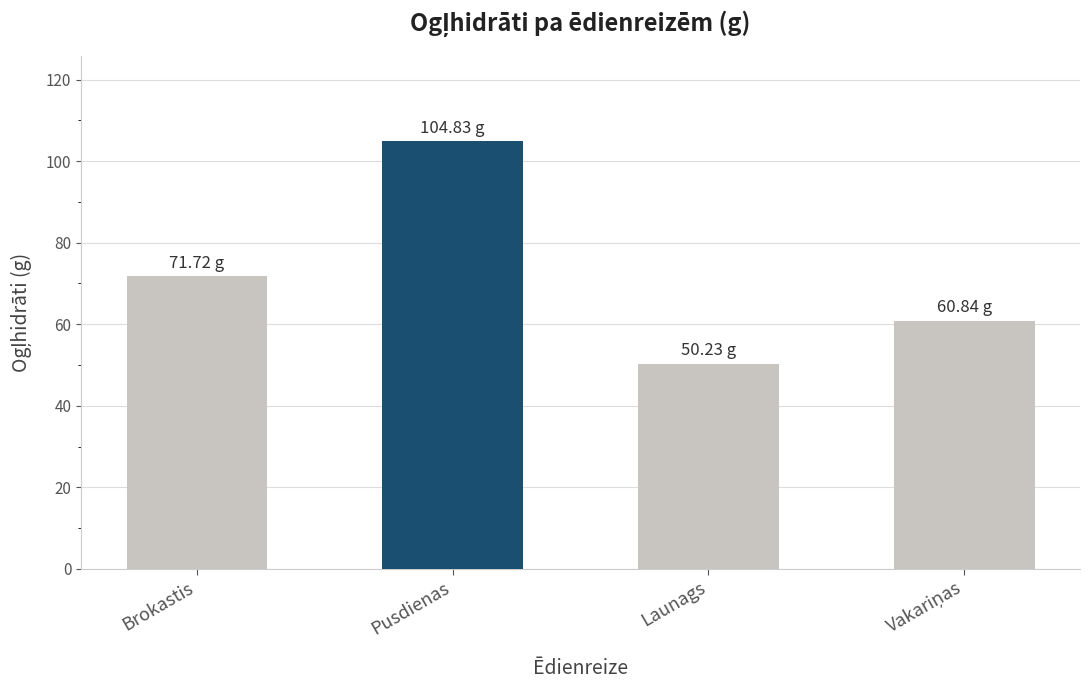

What is the average value?

71.9